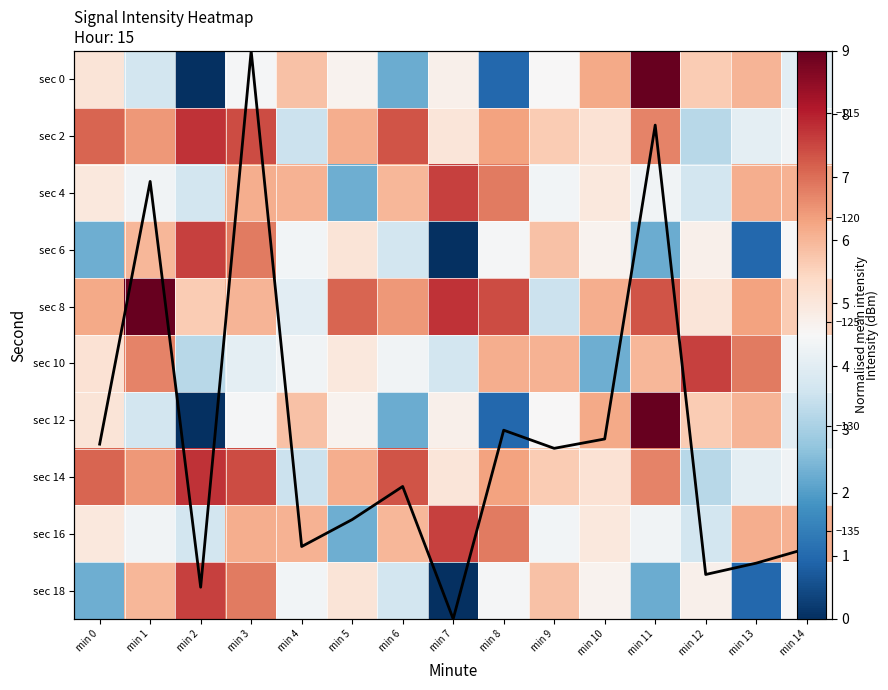

What is the sum of all Mean intensity values?

43.1